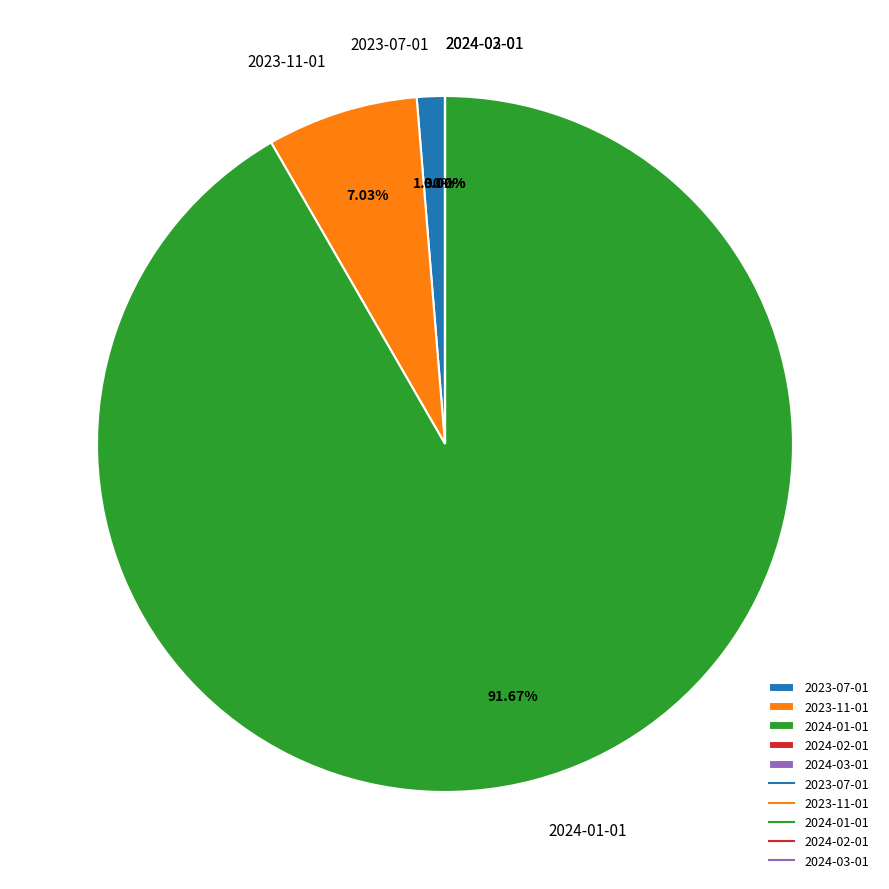

Does 2024-01-01 represent more than half of the total?

Yes